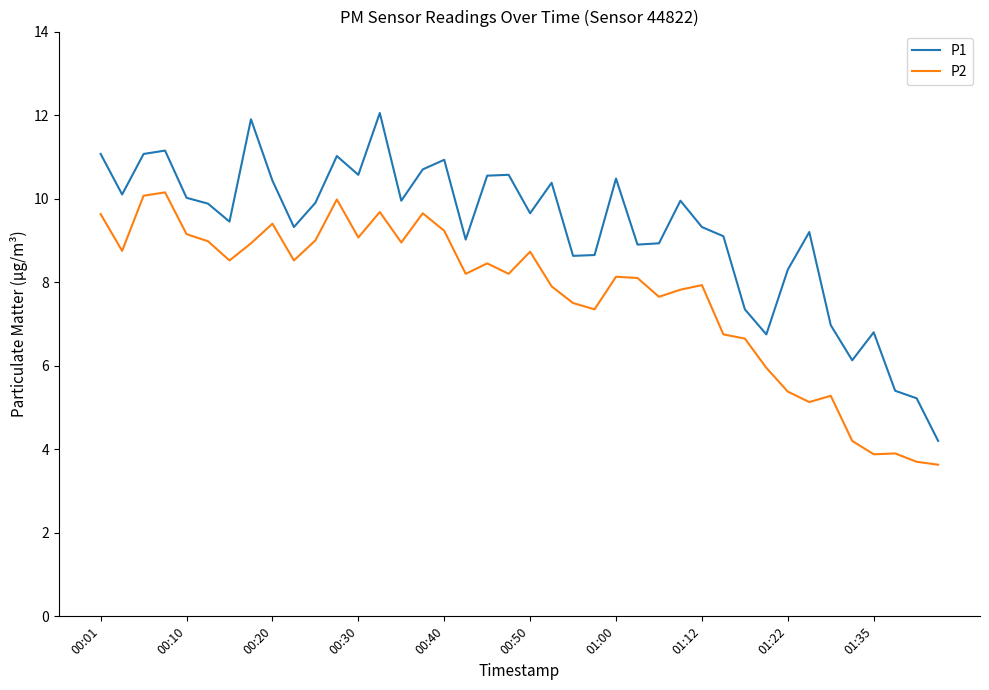

Rank the series by their maximum value, from highest to lowest.

P1, P2